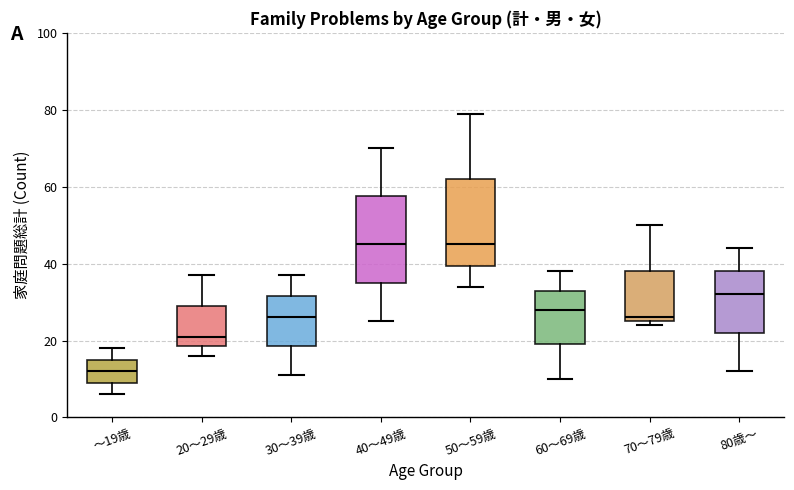

Reading left to right, transcribe this box plot: for each box, give where its median line is, the range the box spans, and where its two whiskers end, as read against the y-axis. The values are not printed on the chart, so give them approximately, as read against the axis.

～19歳: median 12, box 10 to 16, whiskers 6 to 18
20～29歳: median 22, box 18 to 30, whiskers 16 to 38
30～39歳: median 26, box 18 to 32, whiskers 12 to 38
40～49歳: median 46, box 36 to 58, whiskers 26 to 70
50～59歳: median 46, box 40 to 62, whiskers 34 to 80
60～69歳: median 28, box 20 to 34, whiskers 10 to 38
70～79歳: median 26 (just above the box's lower edge), box 26 to 38, whiskers 24 to 50
80歳～: median 32, box 22 to 38, whiskers 12 to 44